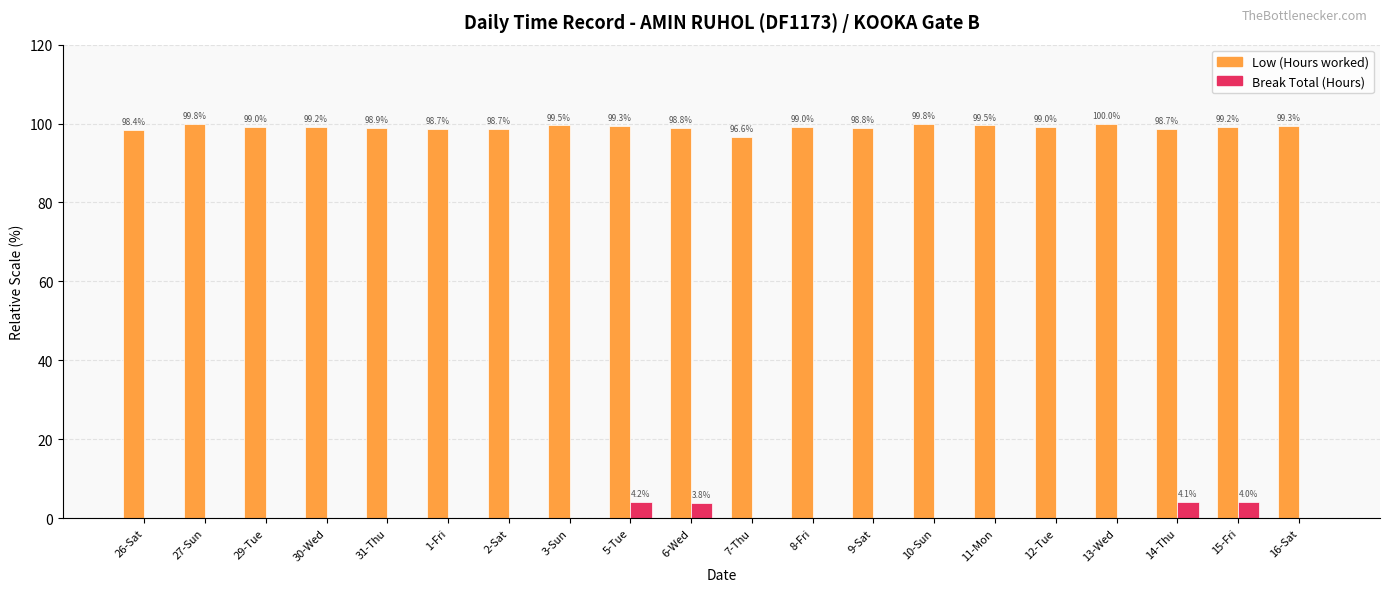

What is the highest value of the Break Total (Hours) series?

4.2